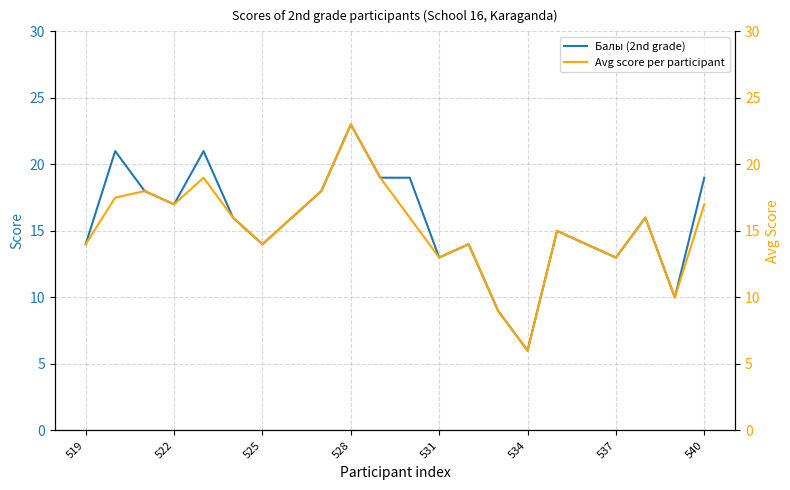

At which label is Avg score per participant closest to 14?

519